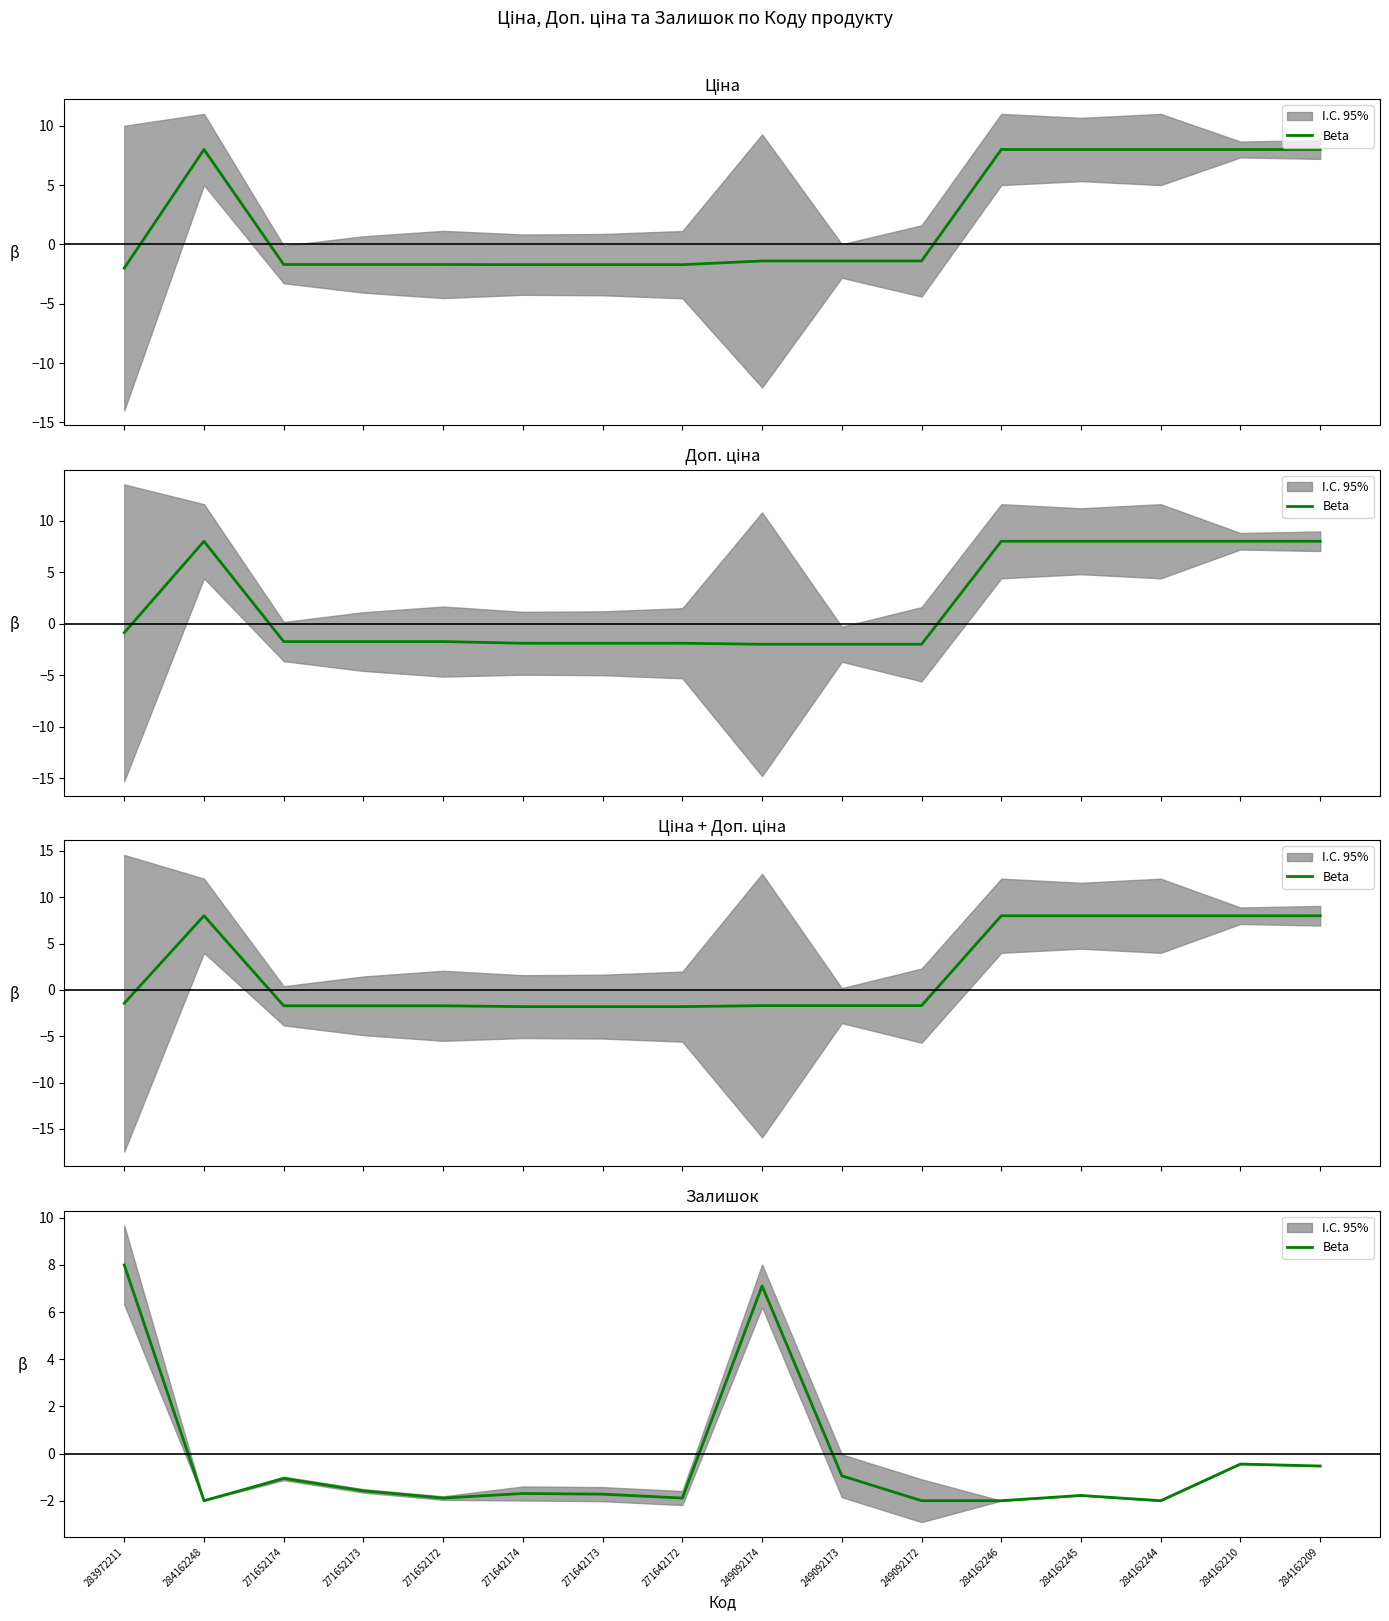

List the labels in order of value, largest first.

283972211, 249092174, 284162210, 284162209, 249092173, 271652174, 271652173, 271642174, 271642173, 284162245, 271652172, 271642172, 284162248, 249092172, 284162246, 284162244